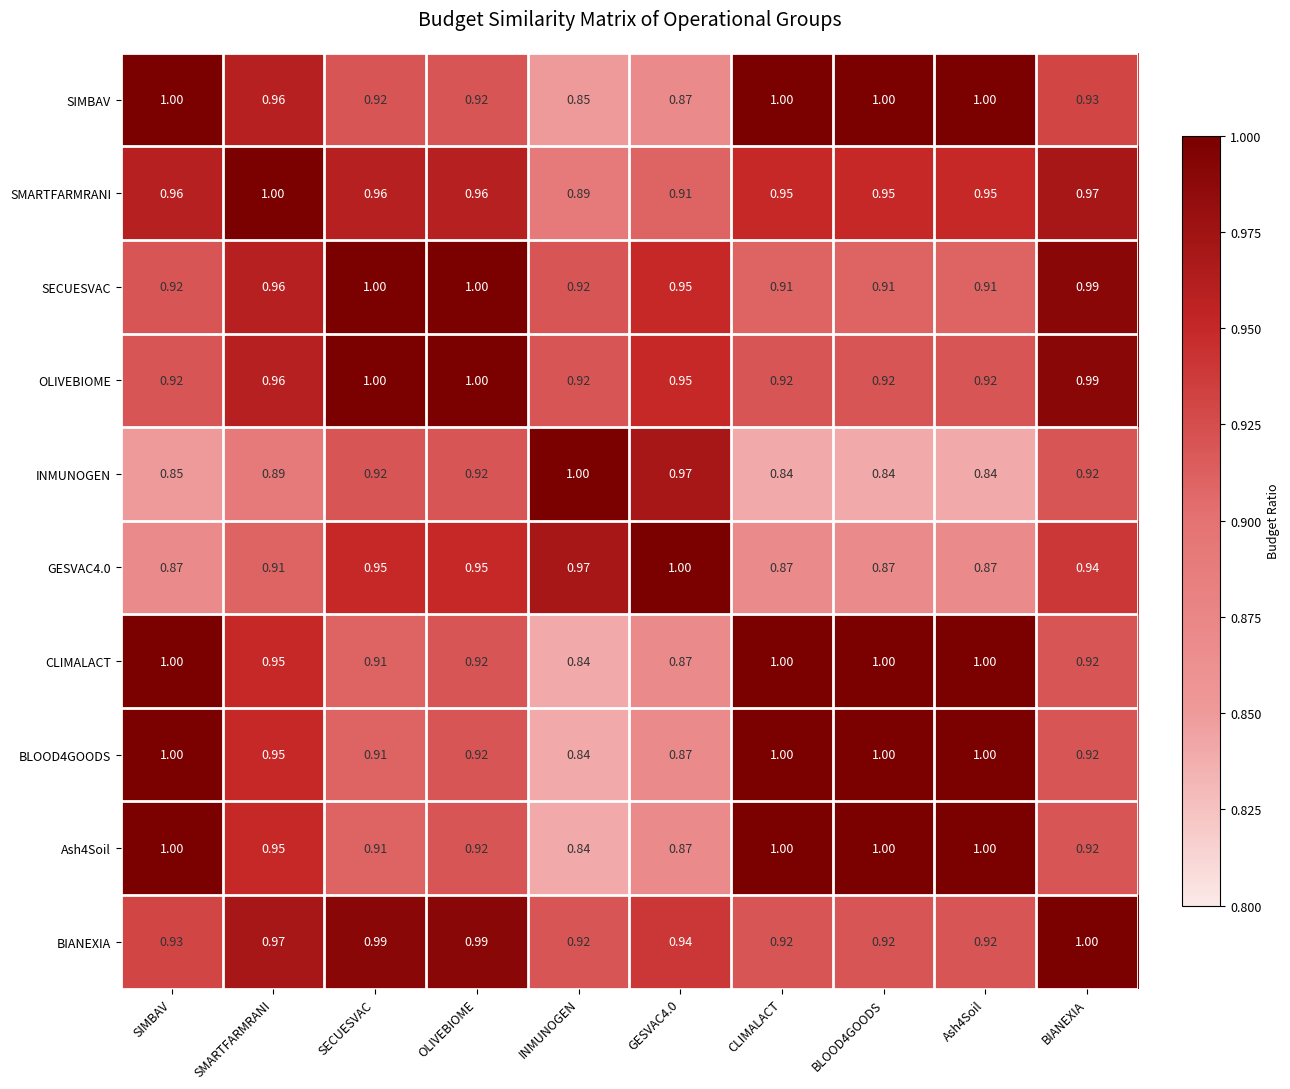

Which series changed the most between OLIVEBIOME and CLIMALACT?

SECUESVAC